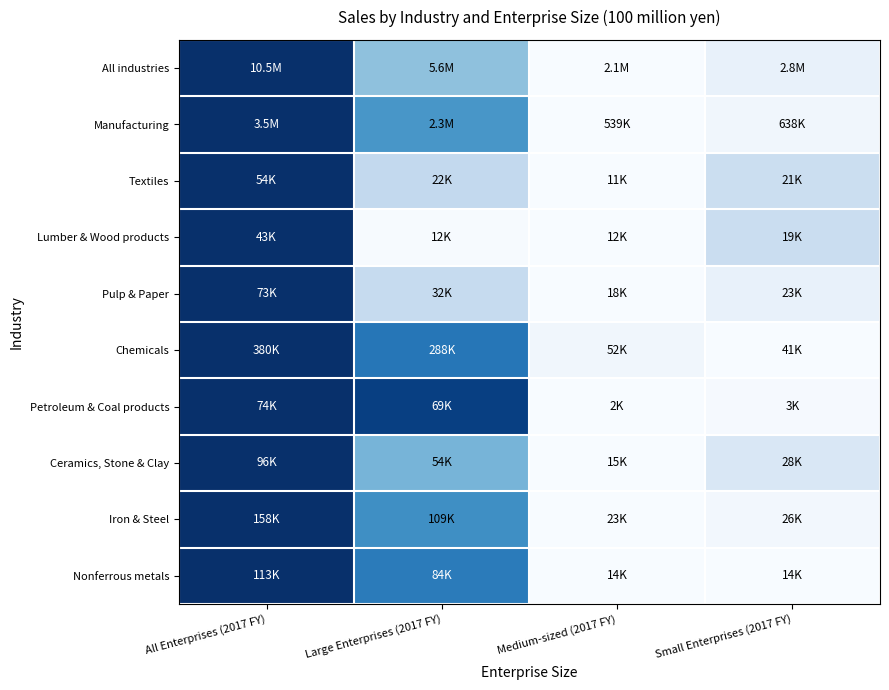

What is the greatest value displayed?

1.0